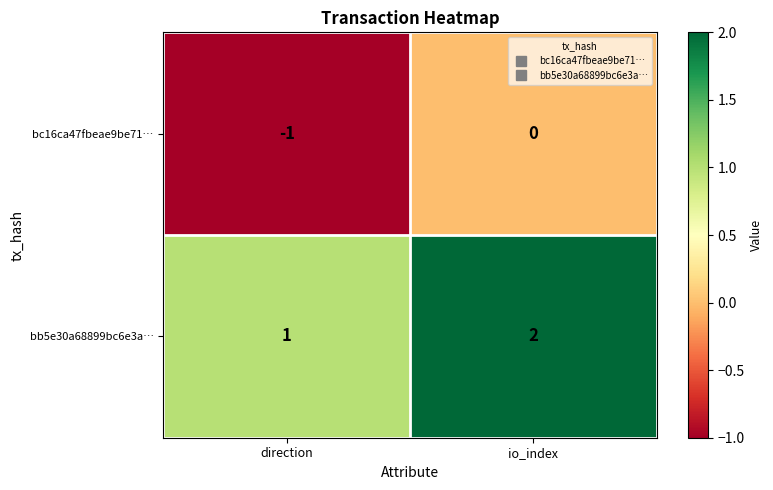

At which category is the sum across all series the highest?

io_index